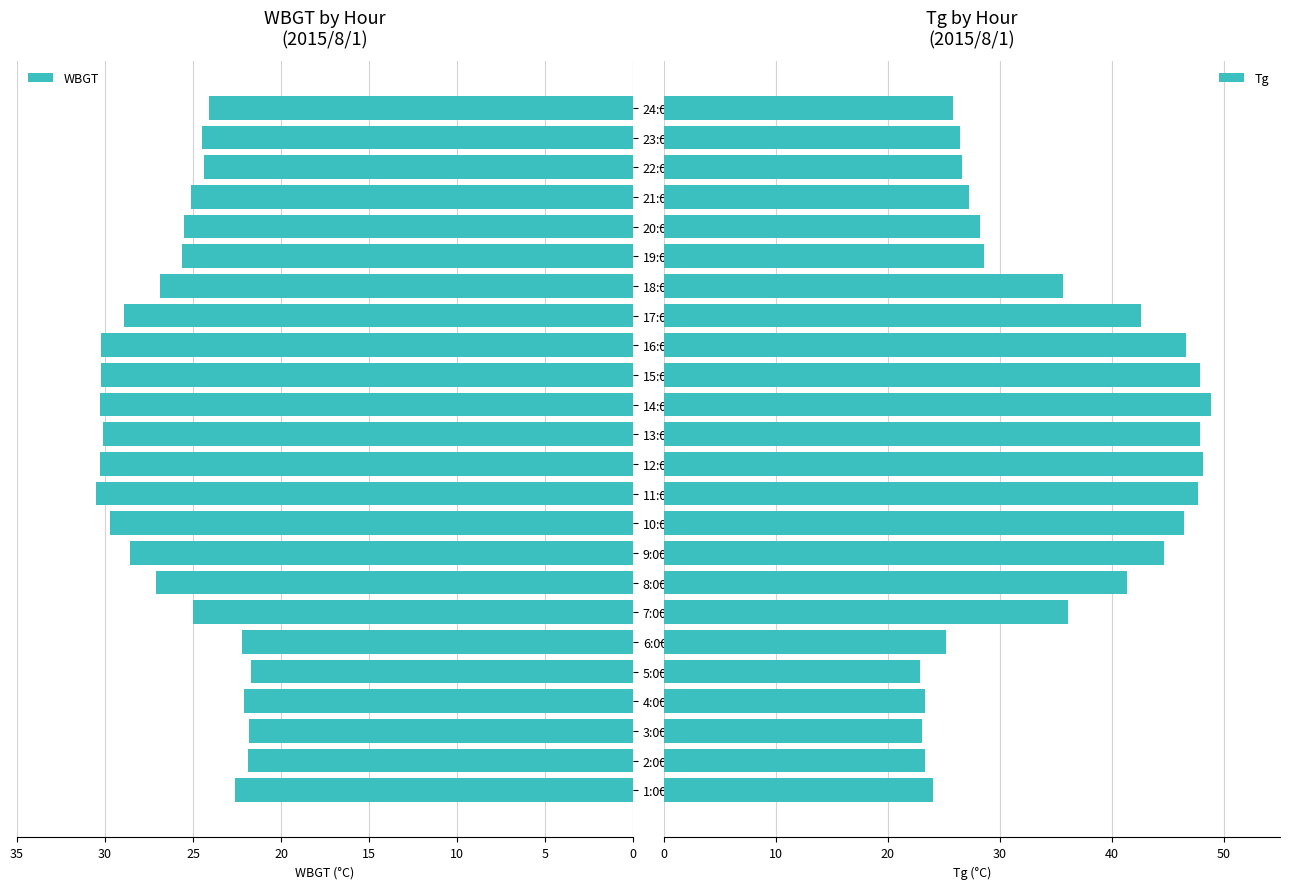

How many bars are there in each group?

2